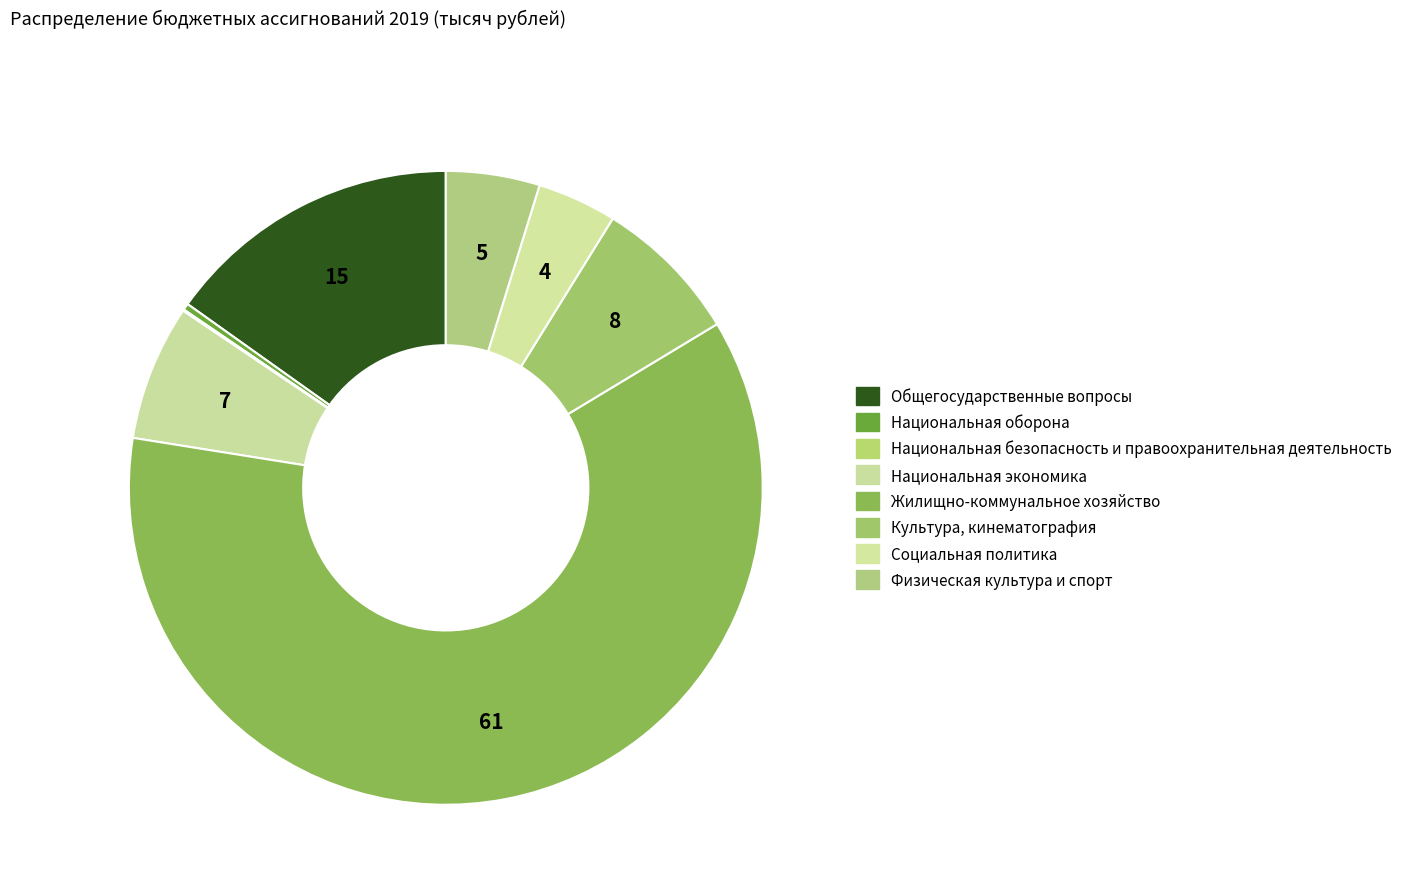

What percentage is the Социальная политика slice, to the nearest percent?

4%